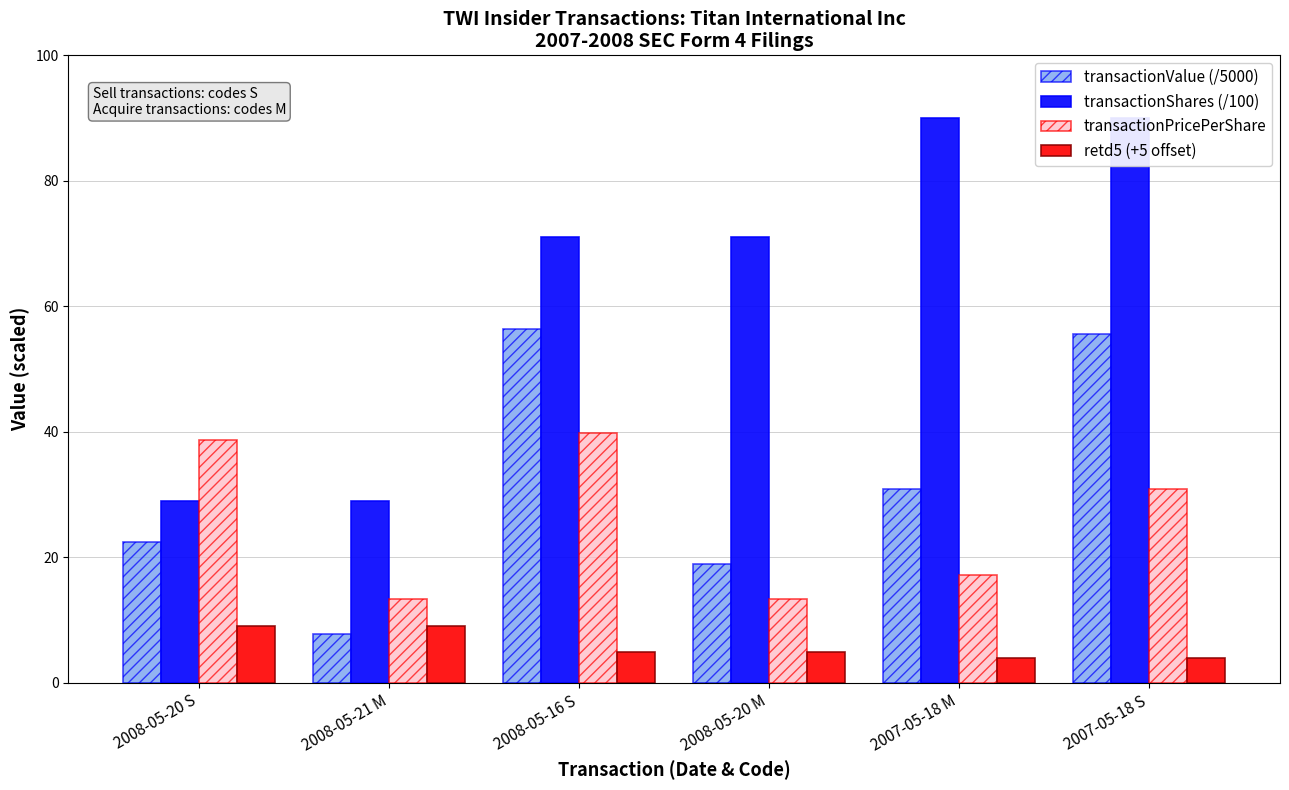

What is the difference between the maximum and minimum values in the transactionShares (/100) series?

61.0